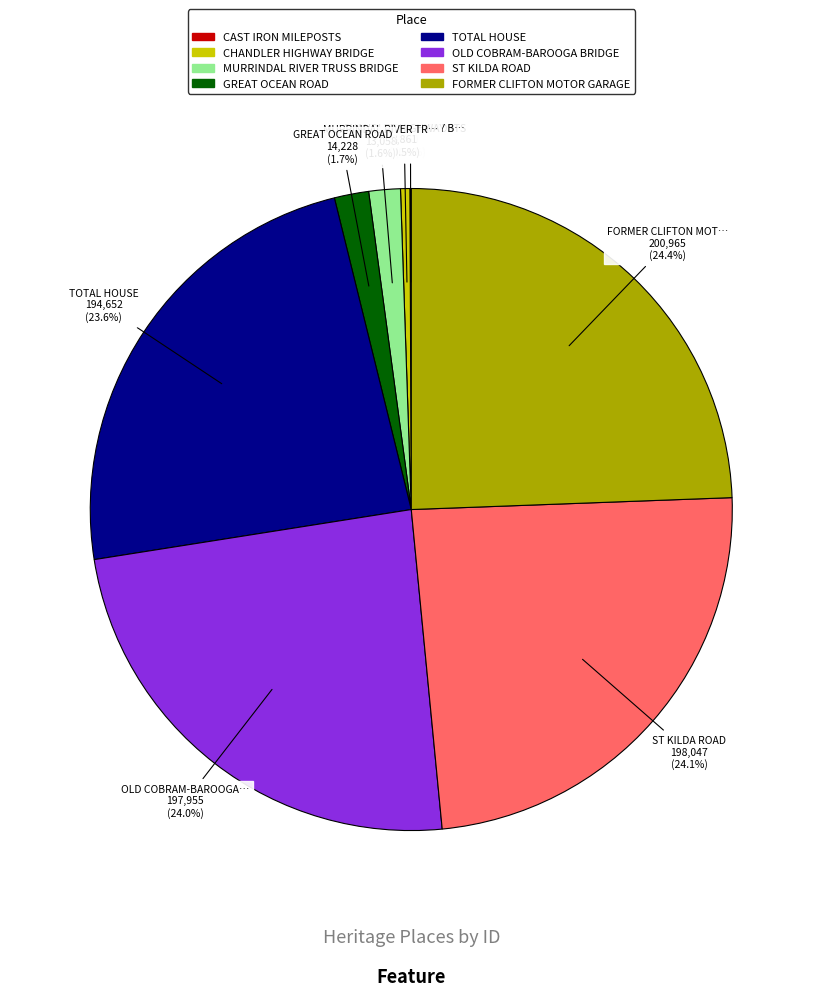

Does GREAT OCEAN ROAD account for over 50% of the chart?

No